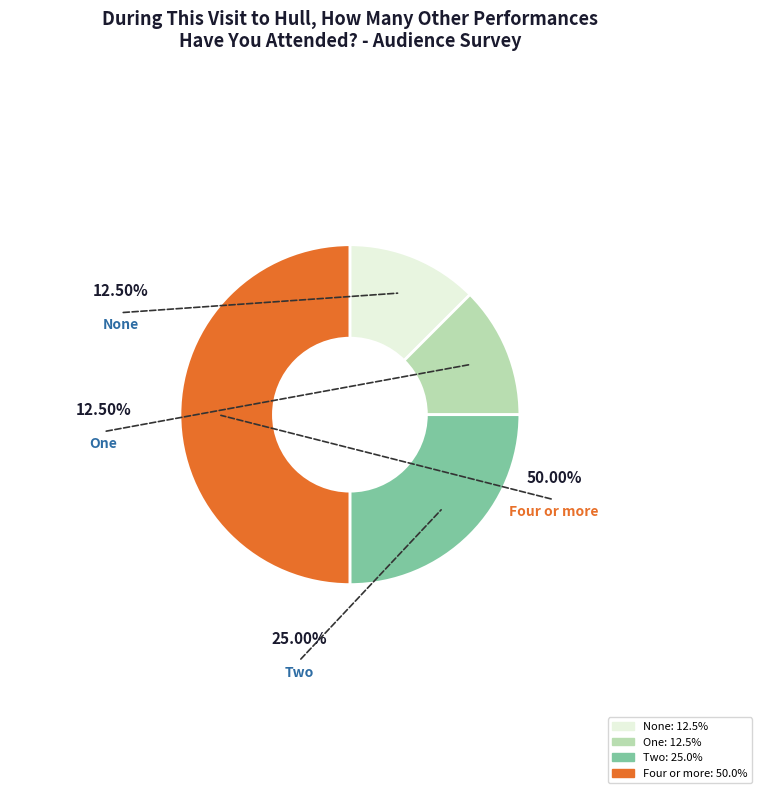

What percentage do One and None together represent?

25.0%